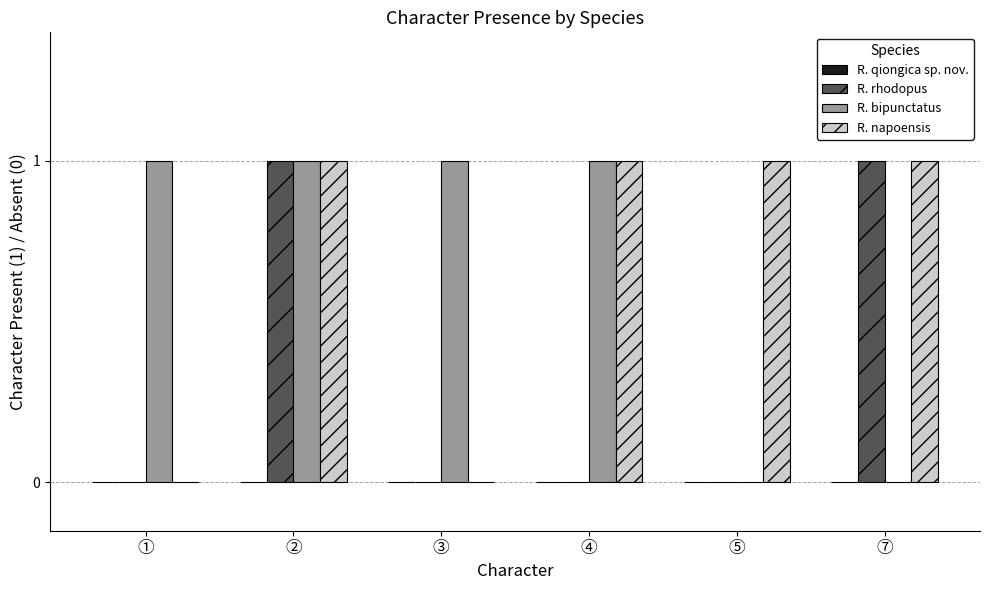

The R. bipunctatus series shows 1 at ④. True or false?

True